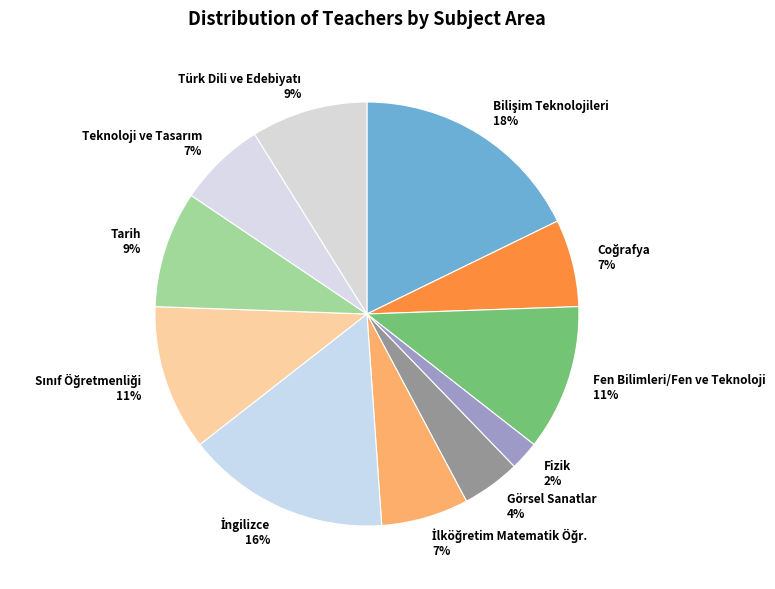

Is it true that Görsel Sanatlar is 11% of the pie?

False